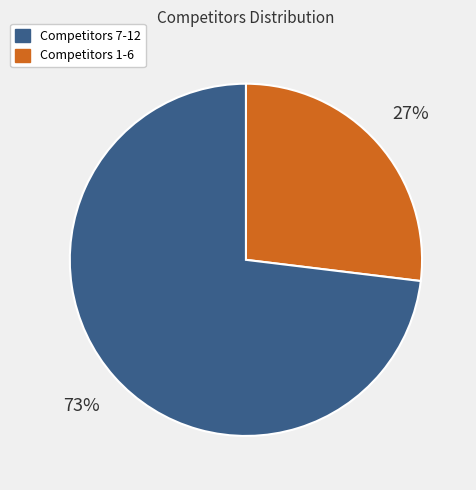

To the nearest percent, what is the average slice percentage?

50%